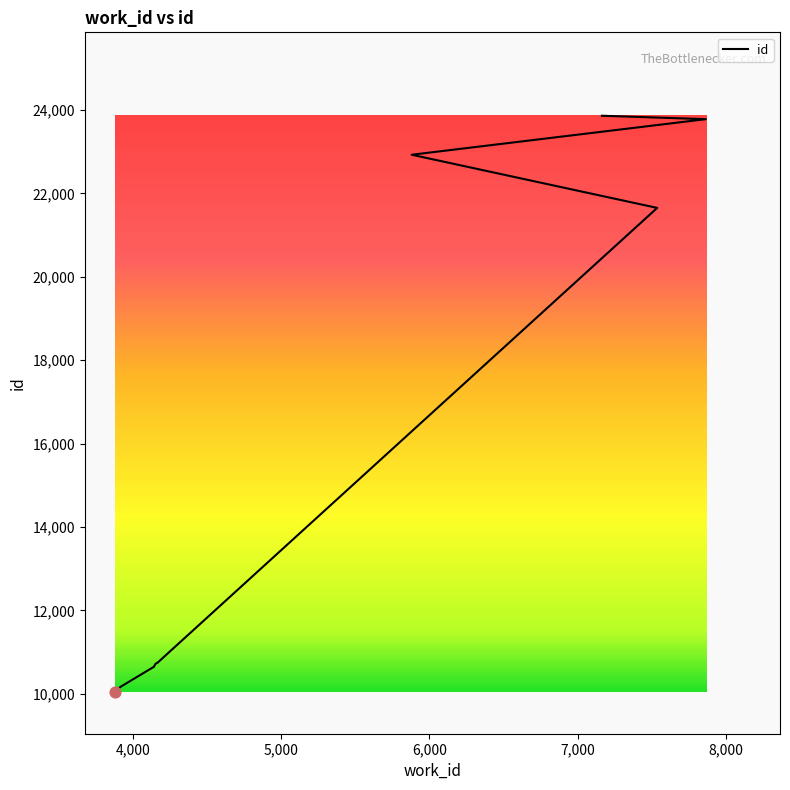

Approximately how many times larger is the value at 7163 compared to 7535?

1.1